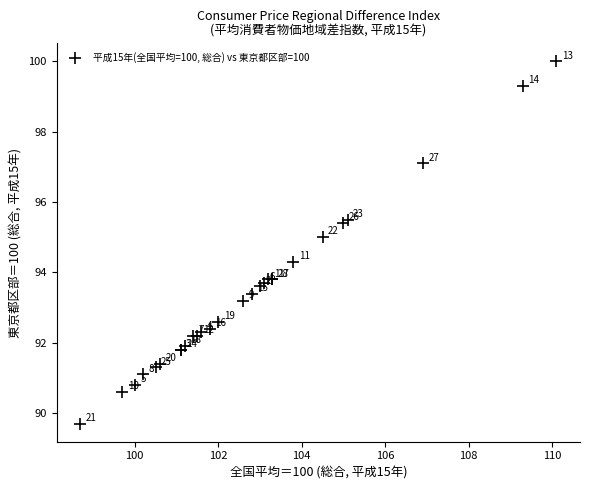

What Y value in the scatter plot is closest to 94?

93.8